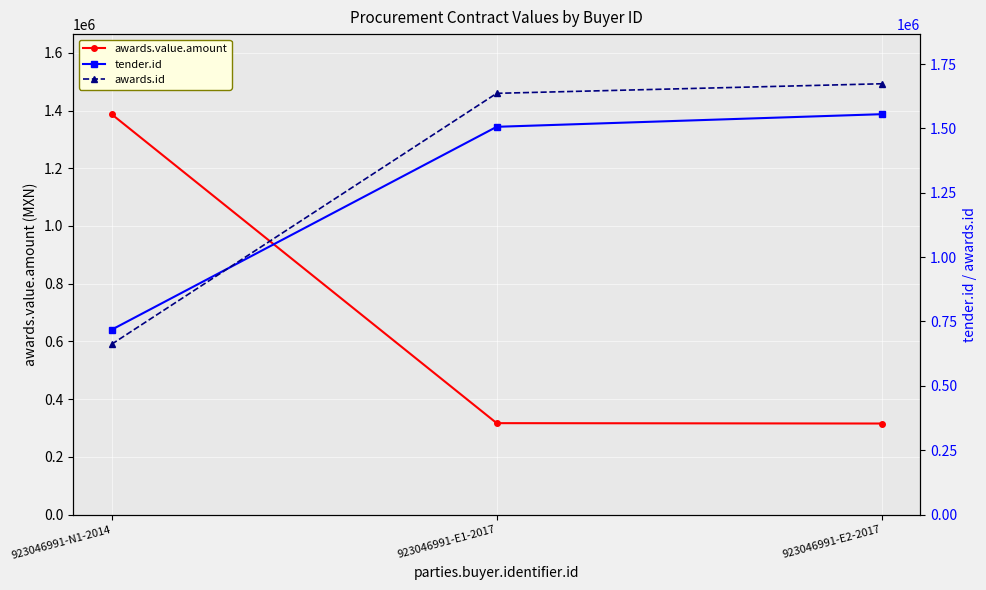

What is the value of the awards.value.amount point at the 3rd from the left?

315429